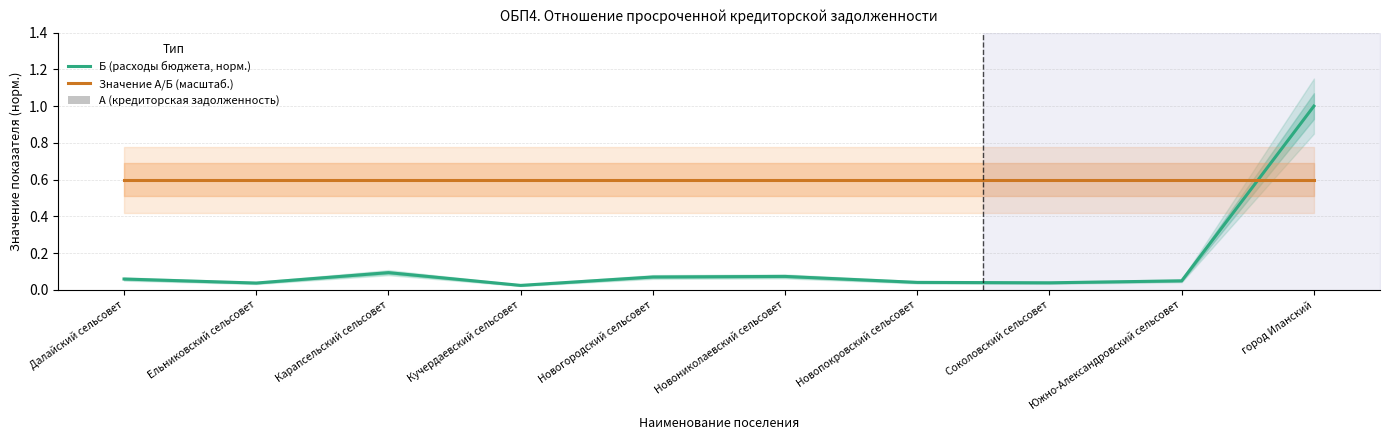

Rank the categories by Б (расходы бюджета, норм.) value from highest to lowest.

город Иланский, Карапсельский сельсовет, Новониколаевский сельсовет, Новогородский сельсовет, Далайский сельсовет, Южно-Александровский сельсовет, Новопокровский сельсовет, Соколовский сельсовет, Ельниковский сельсовет, Кучердаевский сельсовет